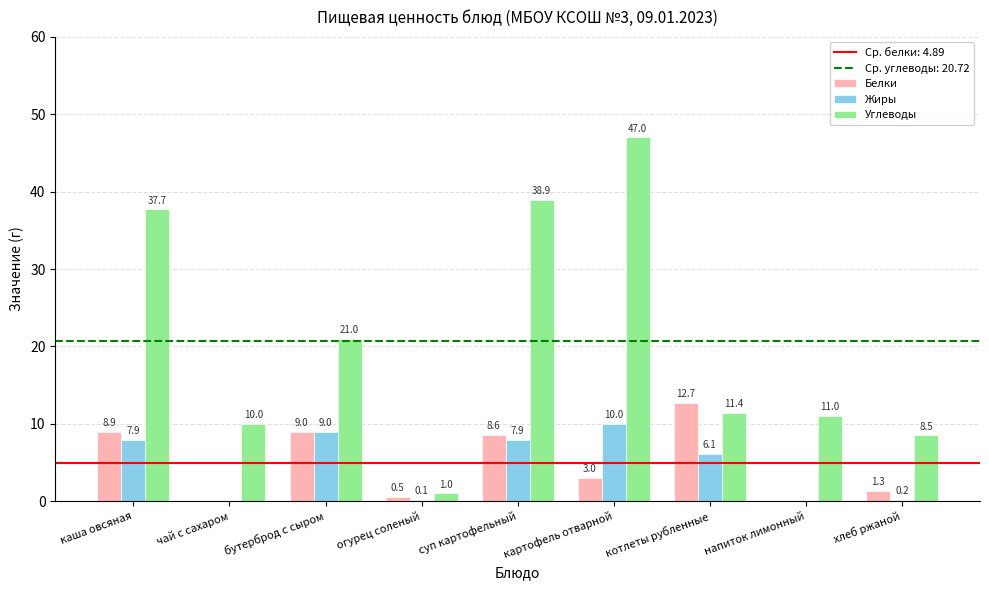

What is the greatest value displayed?

47.0